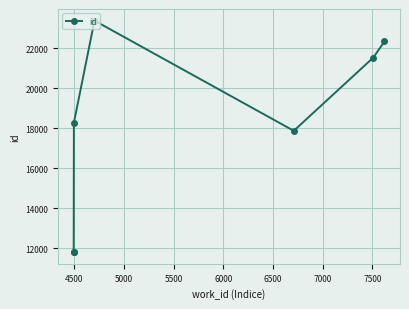

What is the minimum value shown in the chart?

11804